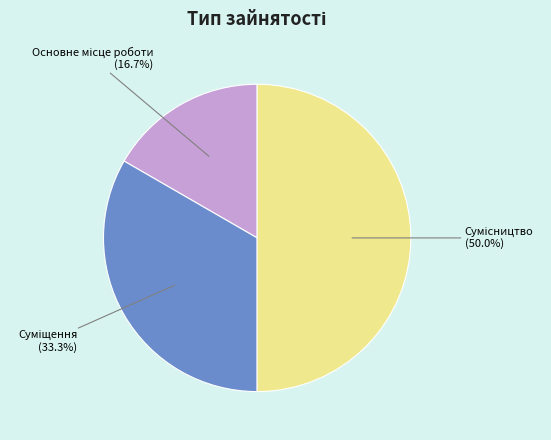

How many segments does this pie chart have?

3